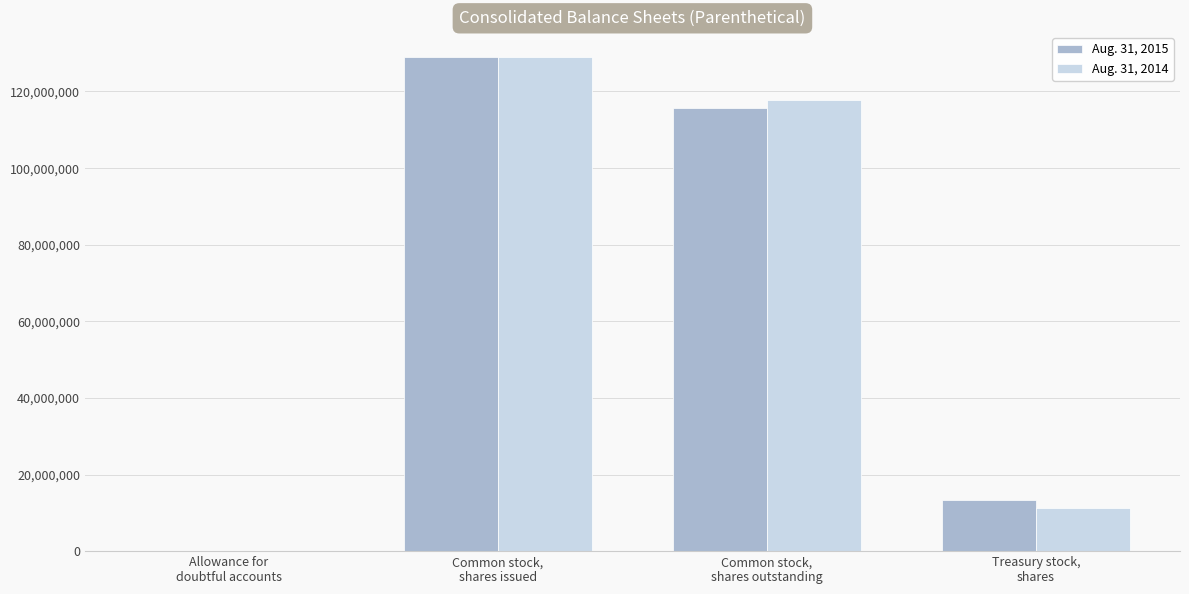

Reading right to left, list all the values displayed in this chart.

Aug. 31, 2015: 13425326	115635338	129060664	9033
Aug. 31, 2014: 11231402	117829262	129060664	5908